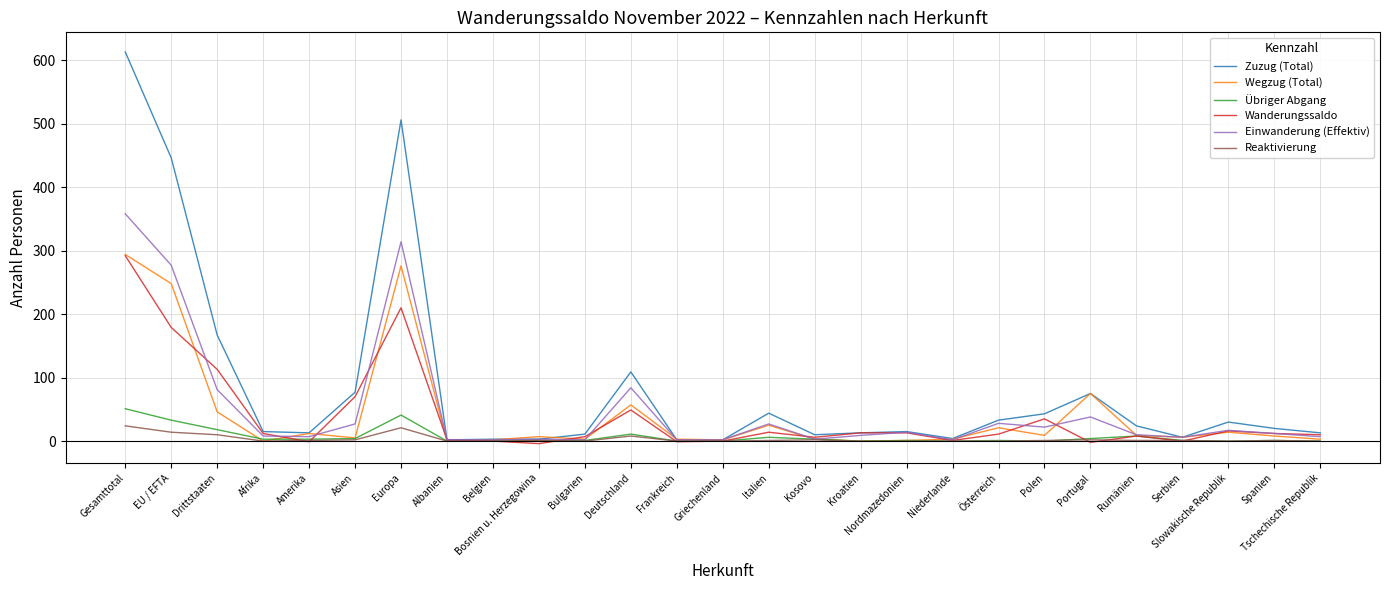

Which category has the highest value across all series?

Gesamttotal